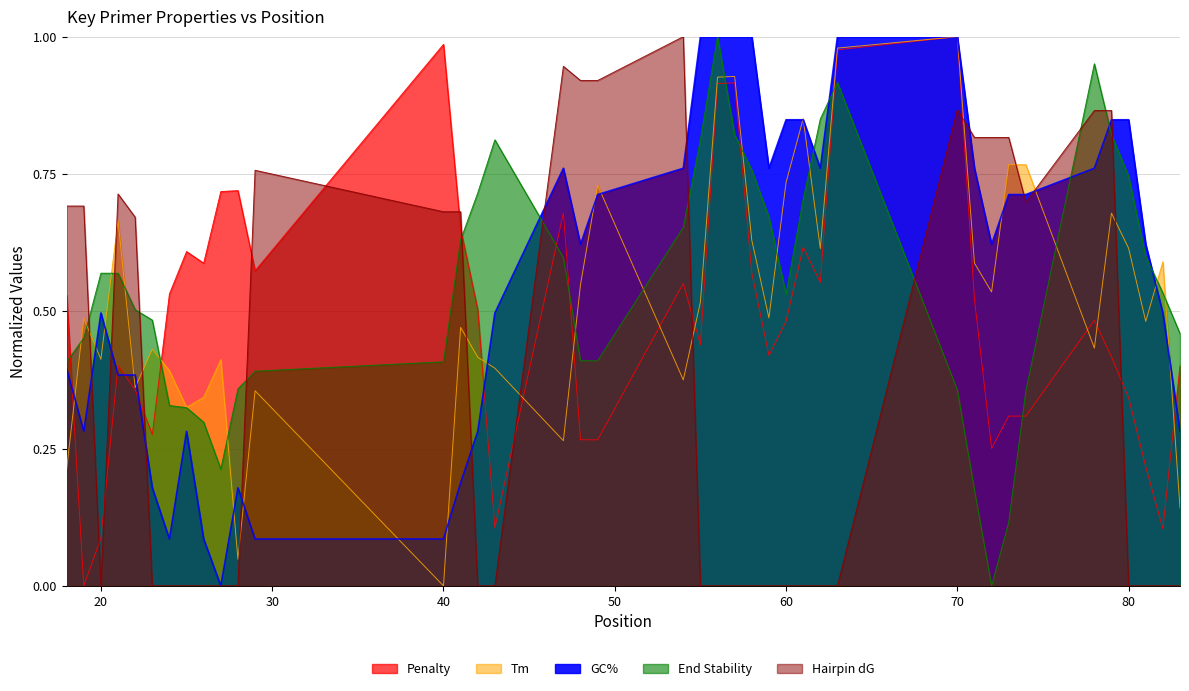

List the series in order of their peak value, highest first.

pen, PRIMER_LEFT_0_TM, PRIMER_LEFT_0_GC_PERCENT, PRIMER_LEFT_0_END_STABILITY, PRIMER_LEFT_0_HAIRPIN_TH